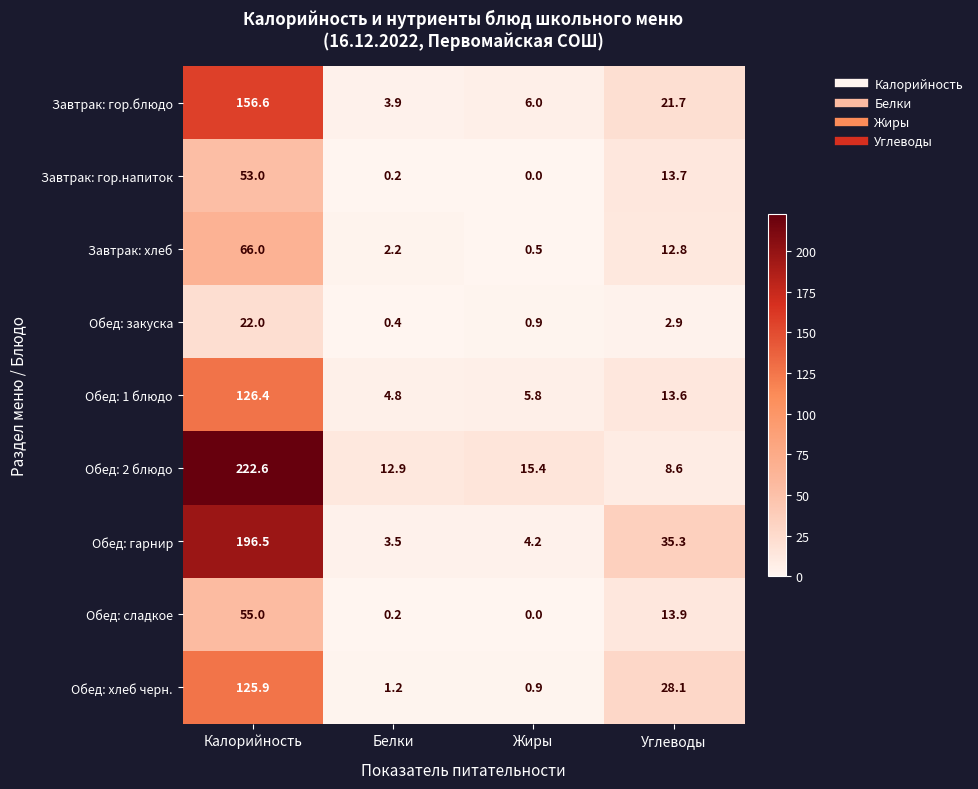

What is the greatest value displayed?

222.6